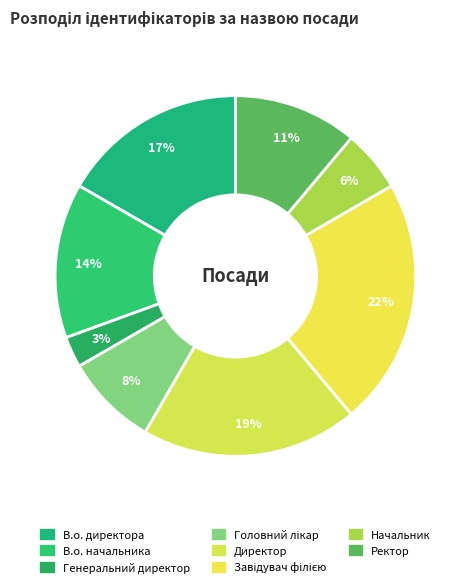

Is the sum of Директор and Головний лікар greater than half?

No